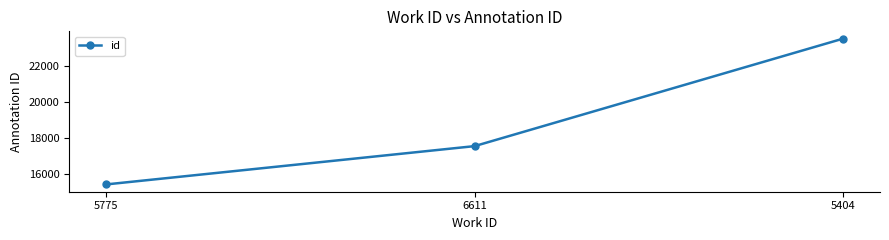

How many lines are shown in the chart?

1